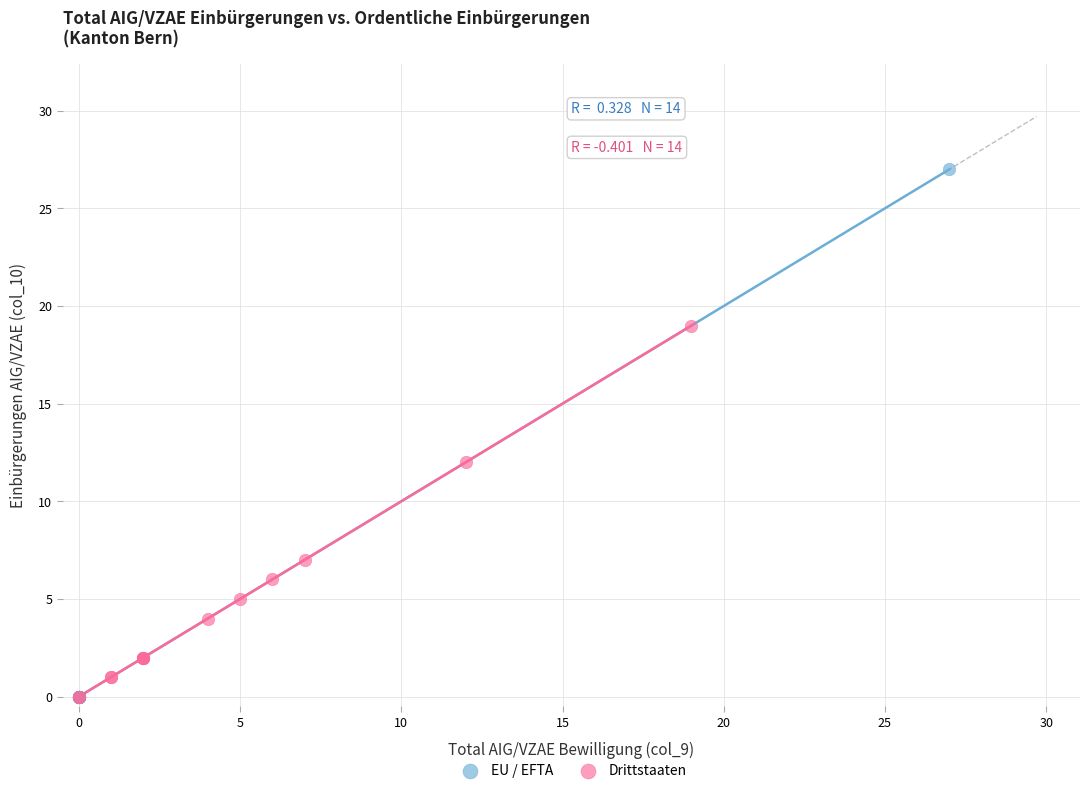

What are all the series names shown in the legend?

EU / EFTA, Drittstaaten